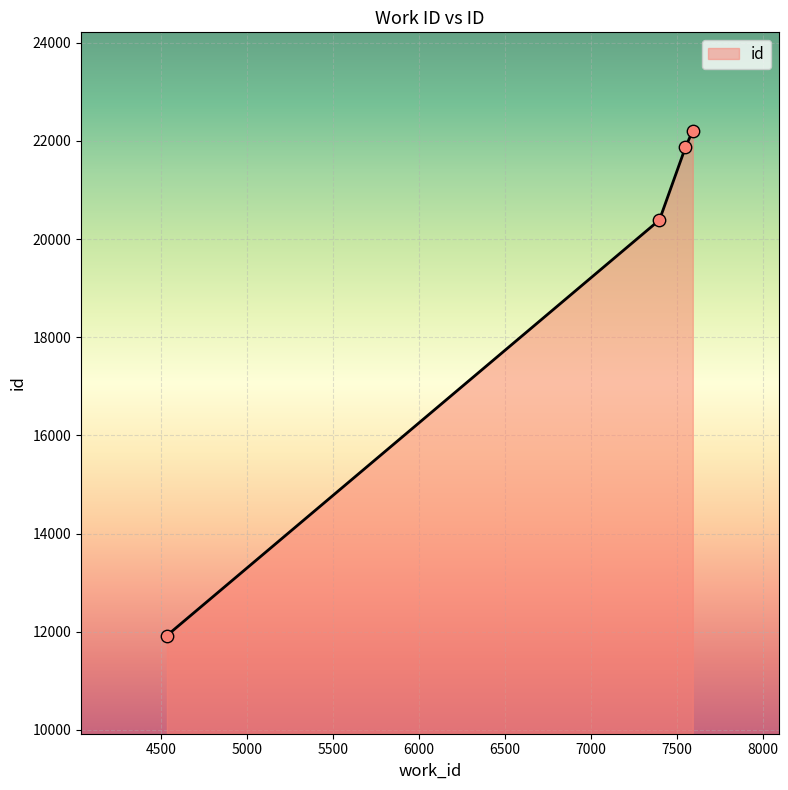

What is the maximum value shown in the chart?

22211